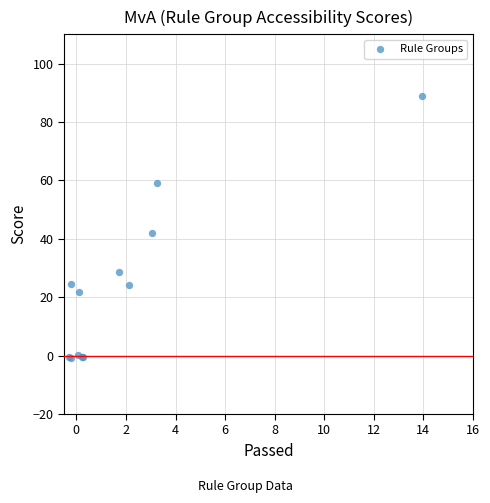

What Y value in the scatter plot is closest to 44?

42.1